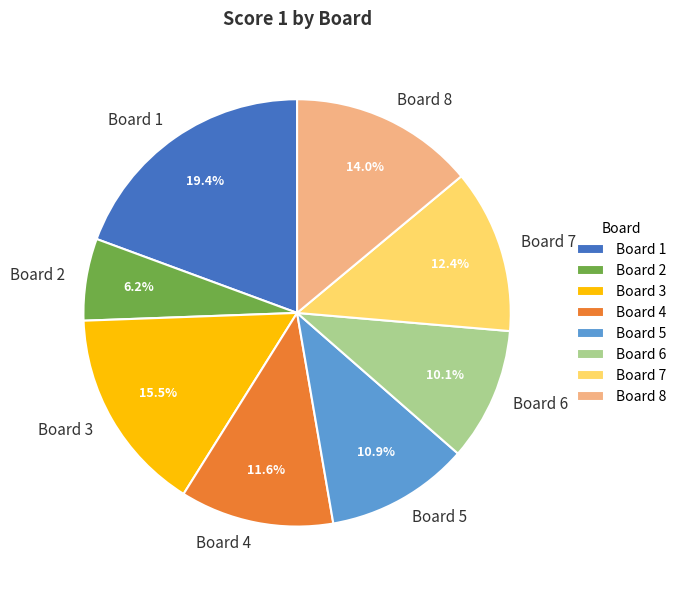

True or false: Board 2 accounts for 1% of the total.

False